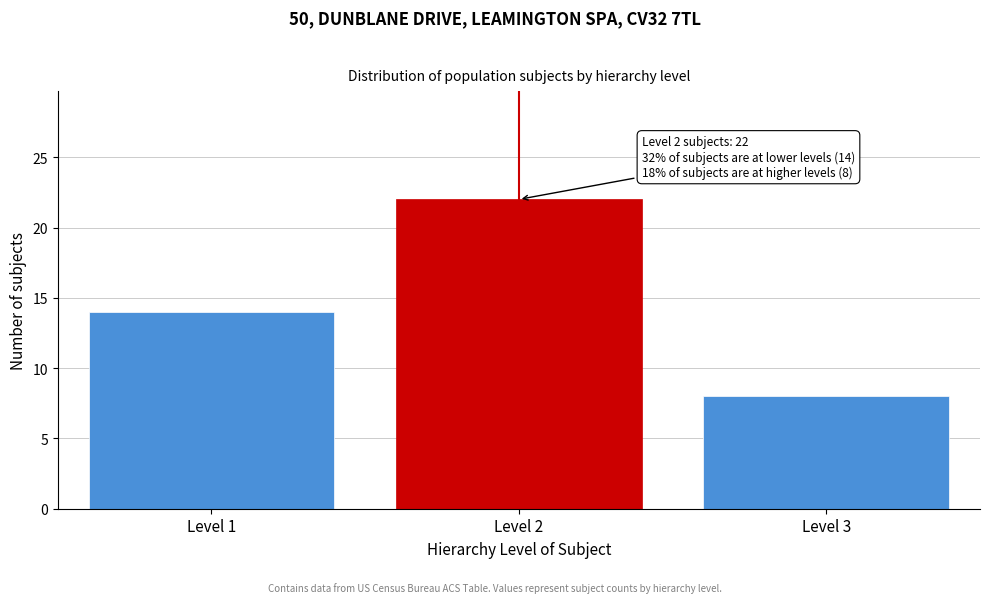

Reading left to right, list all the values displayed in this chart.

14	22	8